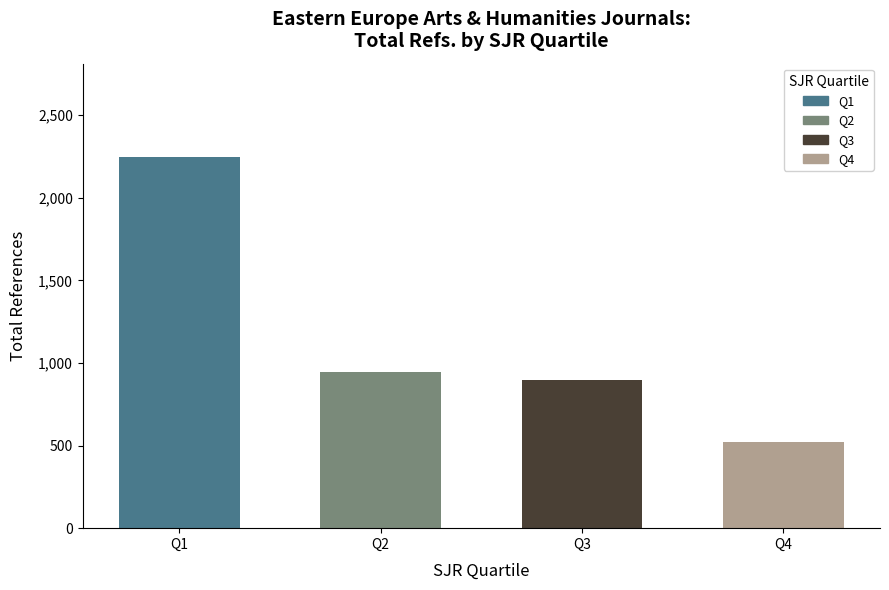

How many bars are there in each group?

4